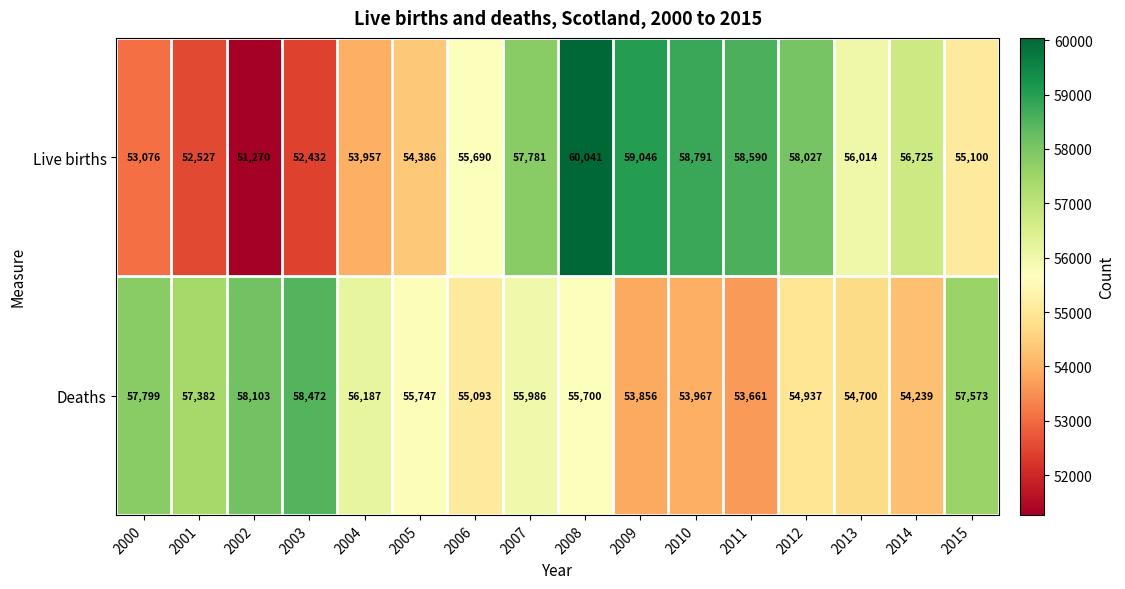

The value of Live births at 2009 is 77000. True or false?

False